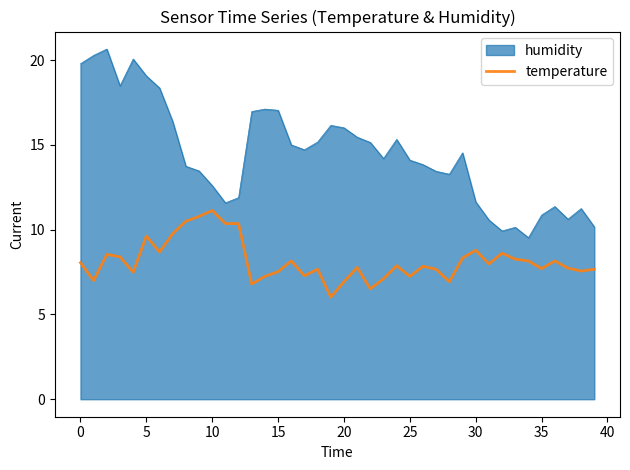

What is the minimum value for humidity?

9.5